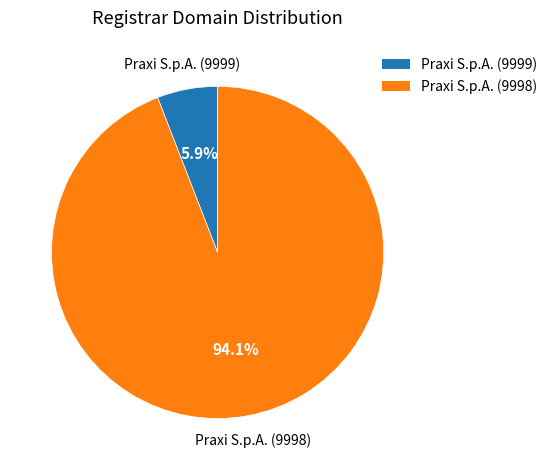

How many slices are in this pie chart?

2